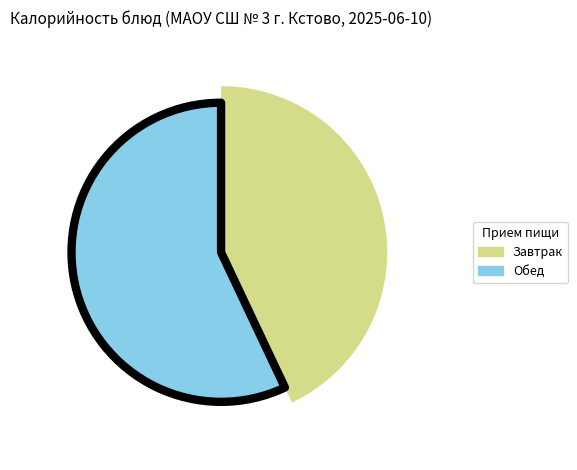

The Хлеб пшенично-ржаной slice represents 5% of the pie. True or false?

False